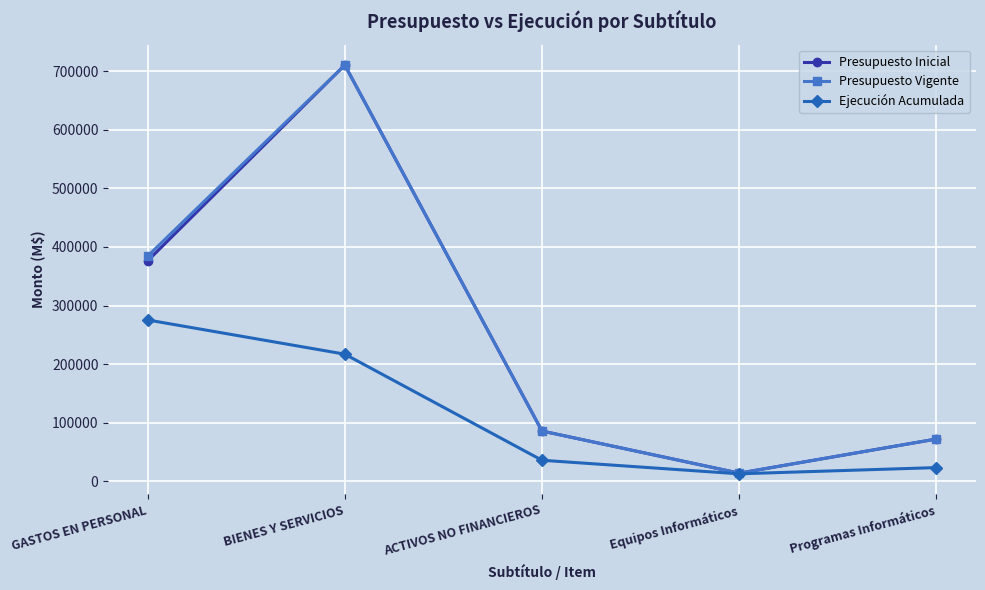

True or false: Presupuesto Vigente has a value of 654698 at GASTOS EN PERSONAL.

False